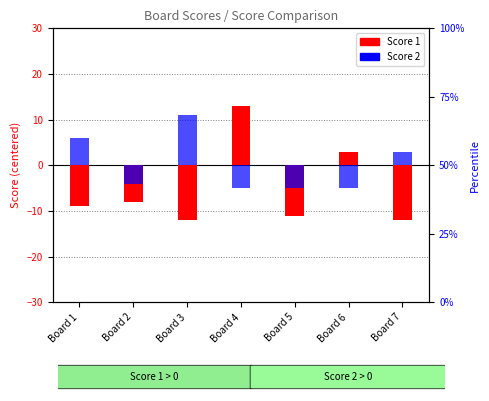

Is it true that Score 1 equals -12 at Board 3?

True